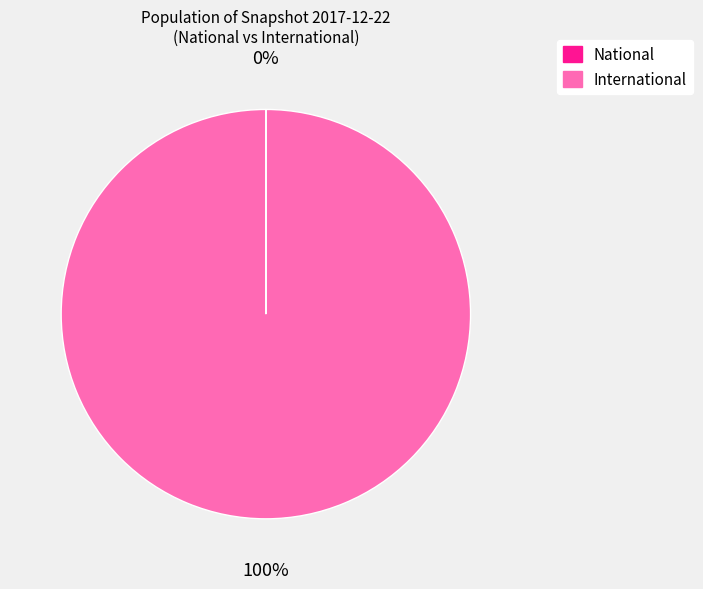

To the nearest percent, what is the average slice percentage?

50%